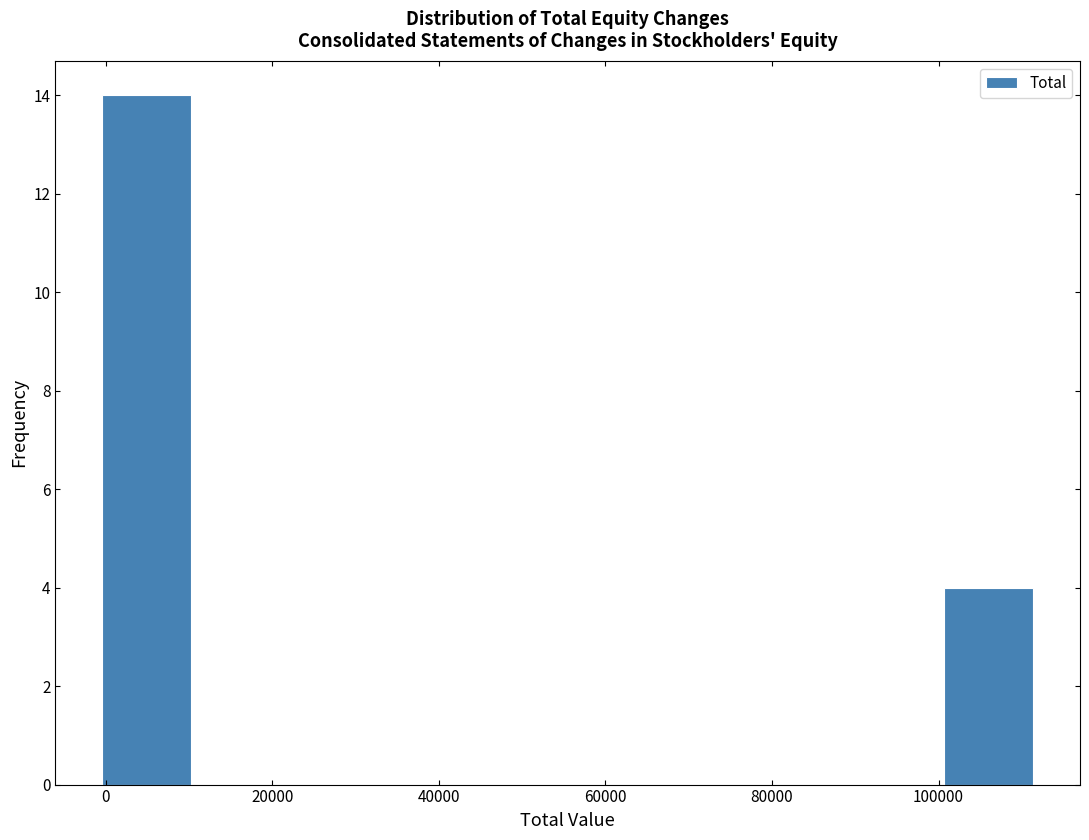

What is the height of the bar covering 100000 to 112000 on the x-axis? Neither the bar edges nor the heights are printed on the chart, so give them approximately, as read against the axes.

4